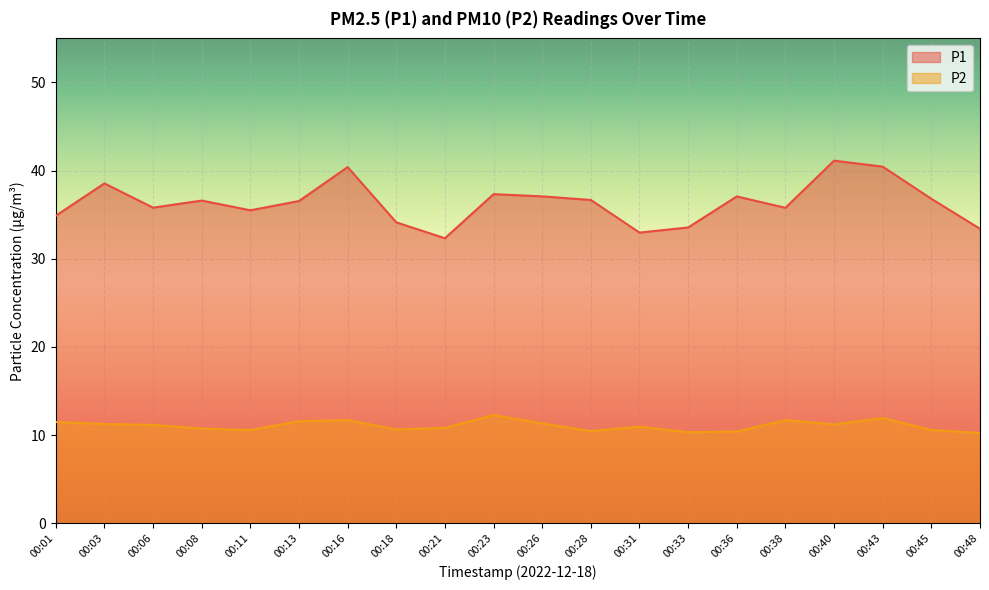

What is the sum of the P2 values at 00:23 and 00:11?

22.8